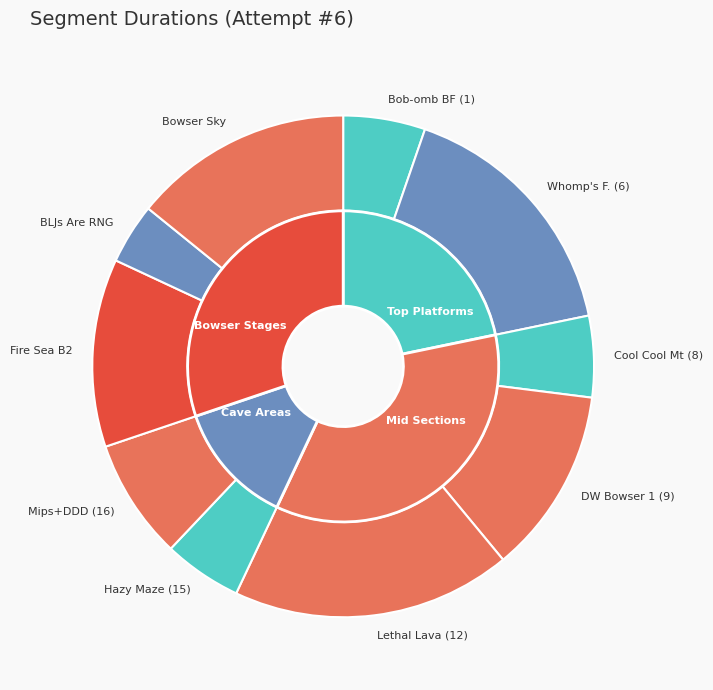

Does Fire Sea Bowser 2 represent more than half of the total?

No